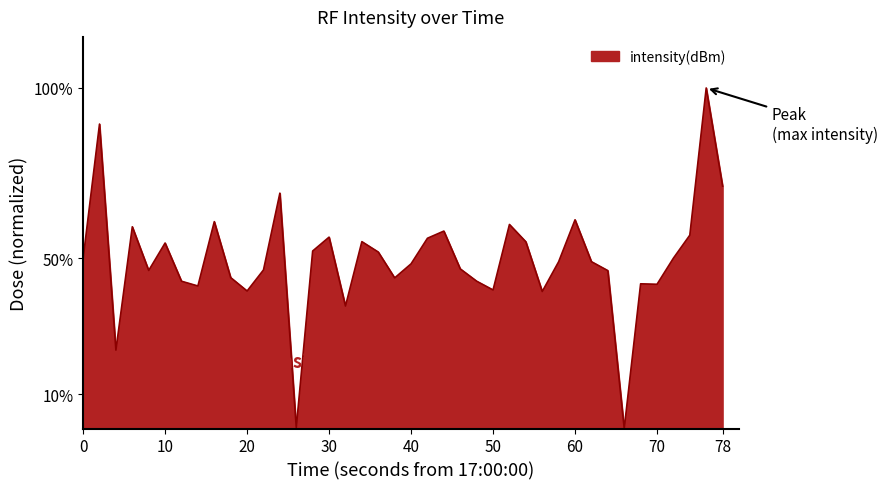

What is the maximum value shown in the chart?

100.0